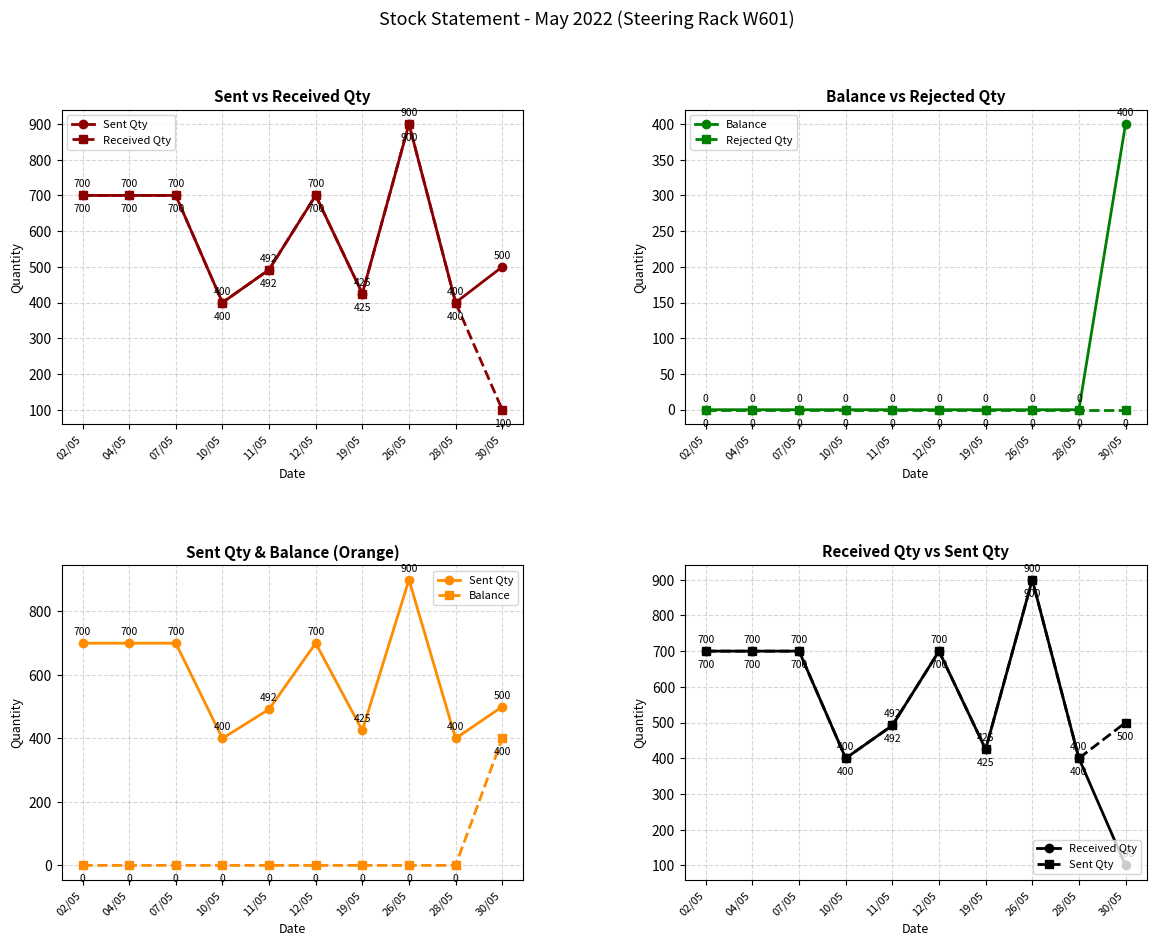

Which category has the lowest value across all series?

02/05